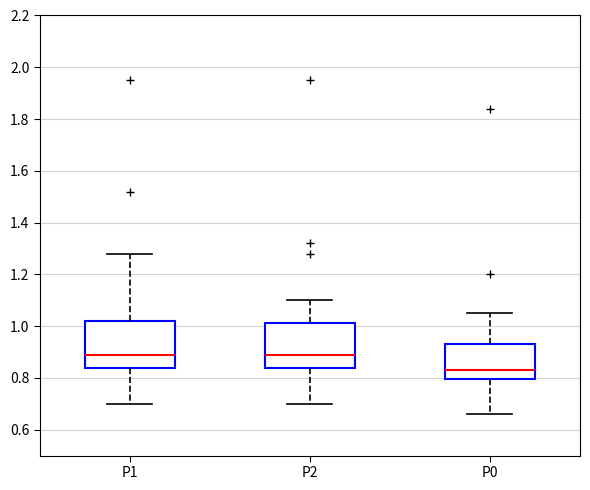

Reading left to right, transcribe this box plot: for each box, give where its median line is, the range the box spans, and where its two whiskers end, as read against the y-axis. The values are not printed on the chart, so give them approximately, as read against the axis.

P1: median 0.90, box 0.84 to 1.02, whiskers 0.70 to 1.28
P2: median 0.90, box 0.84 to 1.02, whiskers 0.70 to 1.10
P0: median 0.84, box 0.80 to 0.94, whiskers 0.66 to 1.06